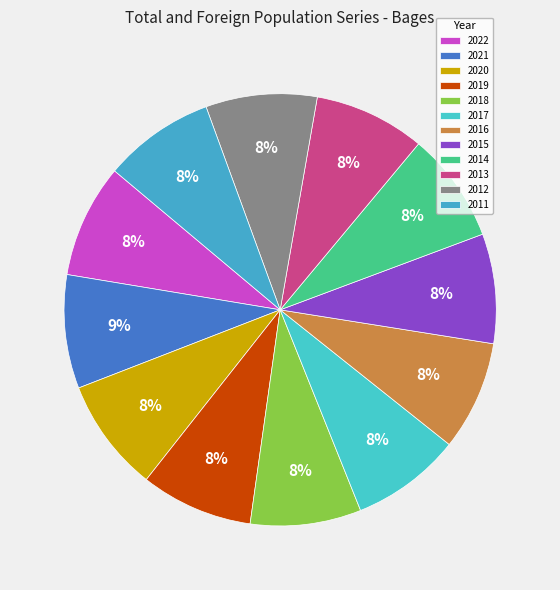

Is there a majority slice in this chart?

No